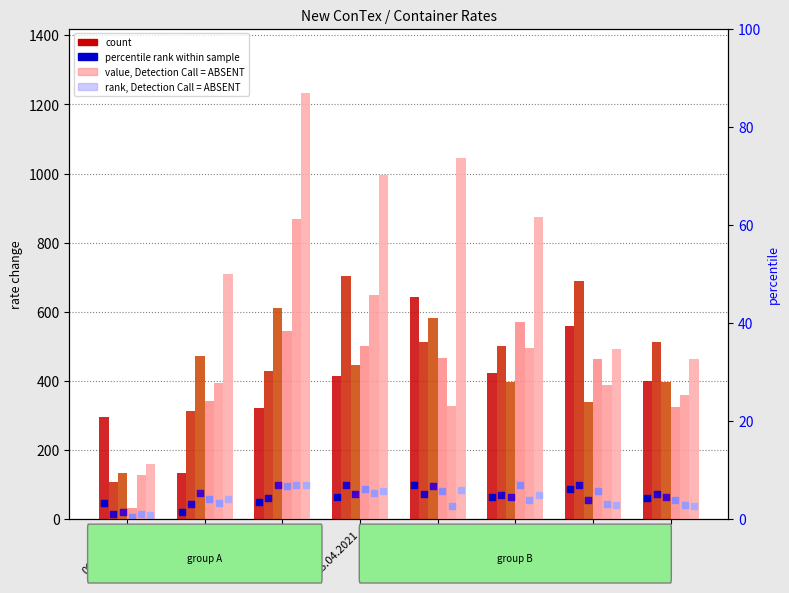

What is the total value across all series at 08.04.2021?

1711.5